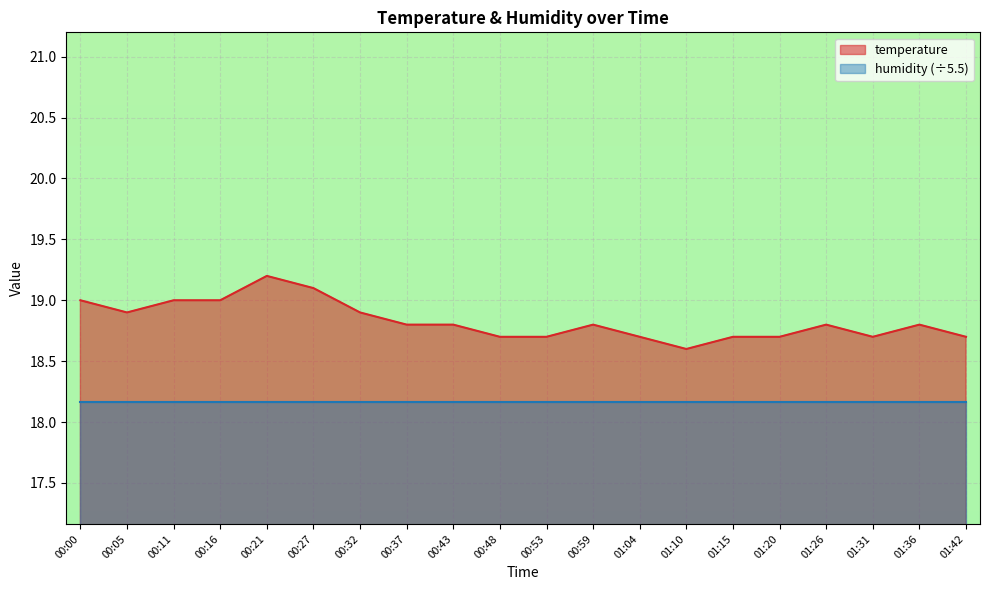

What is the sum of the values at 00:27 and 00:32?

38.0